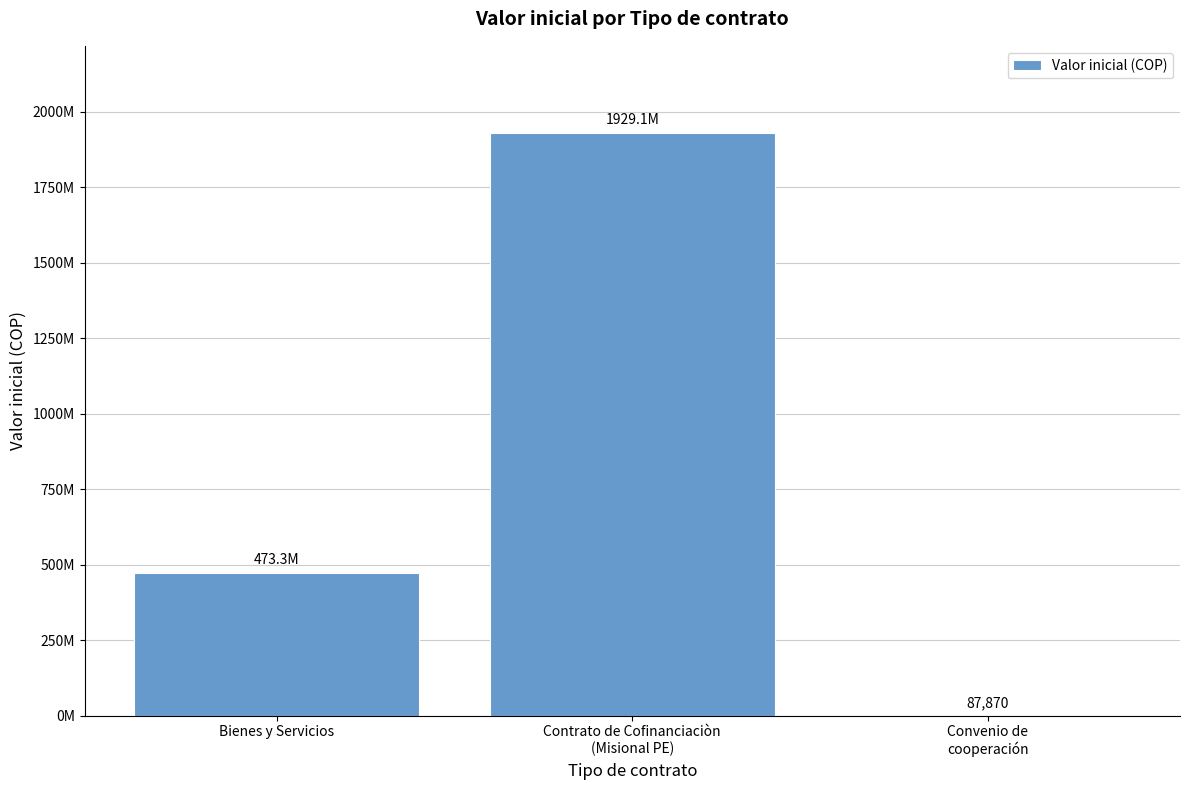

True or false: the data shows 164861413 at Bienes y Servicios.

False